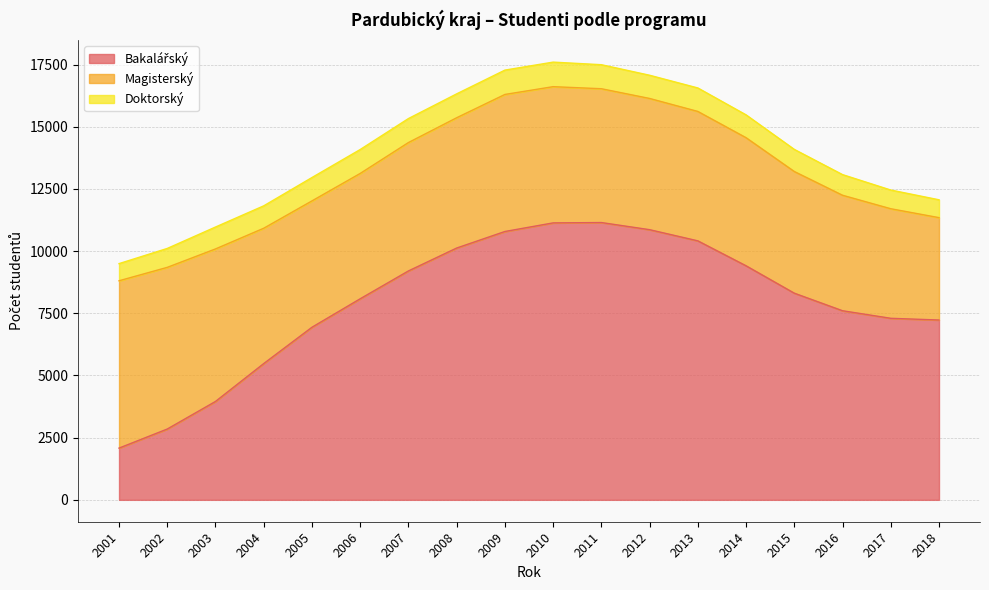

Where is Magisterský nearest to the value 5422?

2004